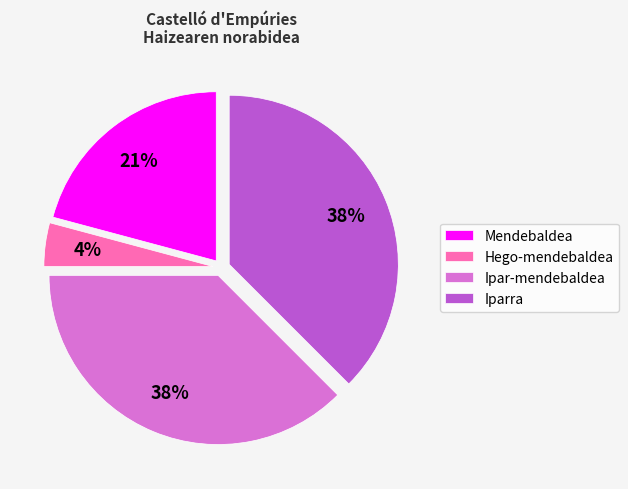

Is there a majority slice in this chart?

No